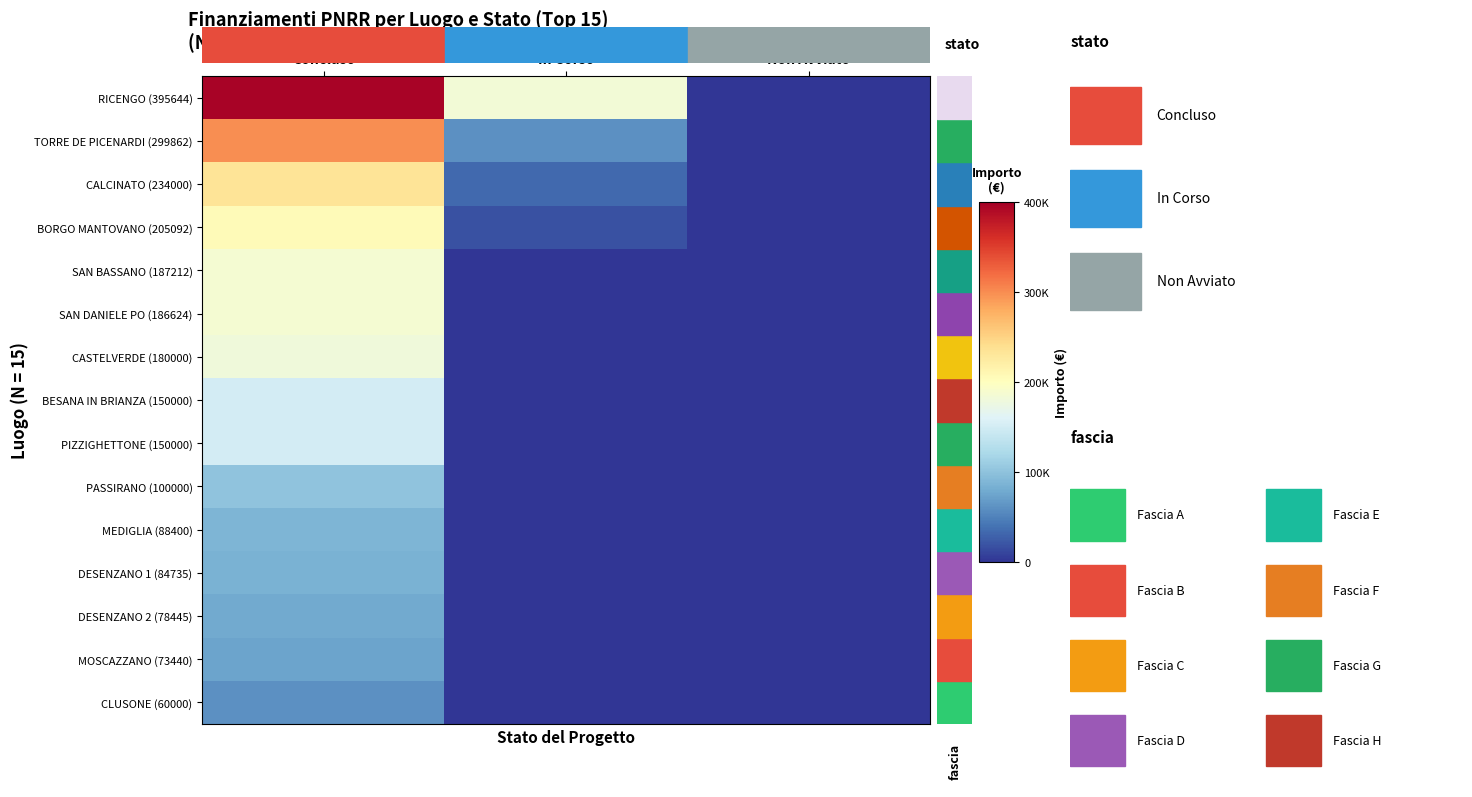

Reading right to left, transcribe all the data shown in this chart.

RICENGO (395644): Non Avviato=0.0	In Corso=183501.0	Concluso=395644.9
TORRE DE PICENARDI (299862): Non Avviato=0.0	In Corso=60000.0	Concluso=299862.0
CALCINATO (234000): Non Avviato=0.0	In Corso=32868.0	Concluso=234000.0
BORGO MANTOVANO (205092): Non Avviato=0.0	In Corso=17625.0	Concluso=205092.0
SAN BASSANO (187212): Non Avviato=0.0	In Corso=0.0	Concluso=187212.0
SAN DANIELE PO (186624): Non Avviato=0.0	In Corso=0.0	Concluso=186624.0
CASTELVERDE (180000): Non Avviato=0.0	In Corso=0.0	Concluso=180000.0
BESANA IN BRIANZA (150000): Non Avviato=0.0	In Corso=0.0	Concluso=150000.0
PIZZIGHETTONE (150000): Non Avviato=0.0	In Corso=0.0	Concluso=150000.0
PASSIRANO (100000): Non Avviato=0.0	In Corso=0.0	Concluso=100000.0
MEDIGLIA (88400): Non Avviato=0.0	In Corso=0.0	Concluso=88400.0
DESENZANO 1 (84735): Non Avviato=0.0	In Corso=0.0	Concluso=84735.1
DESENZANO 2 (78445): Non Avviato=0.0	In Corso=0.0	Concluso=78445.4
MOSCAZZANO (73440): Non Avviato=0.0	In Corso=0.0	Concluso=73440.0
CLUSONE (60000): Non Avviato=0.0	In Corso=0.0	Concluso=60000.0